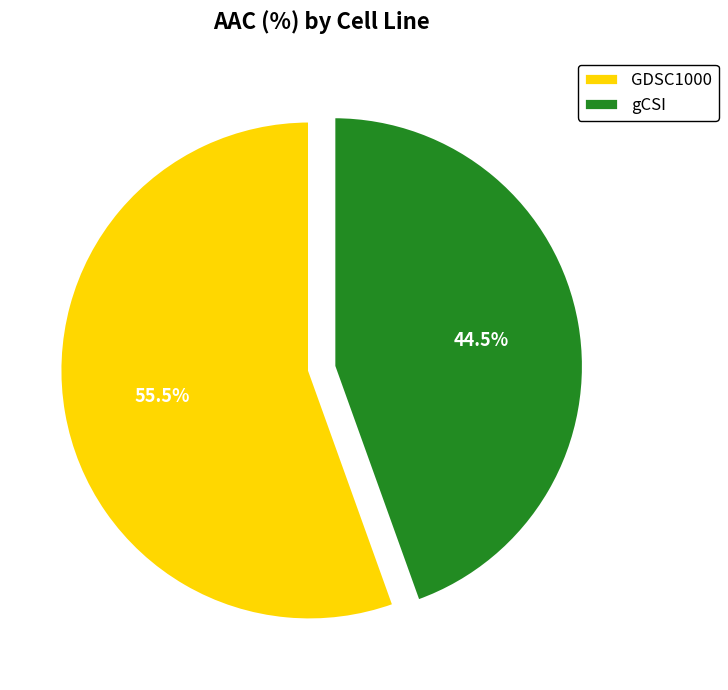

Approximately how many times larger is the value at GDSC1000 compared to gCSI?

1.2